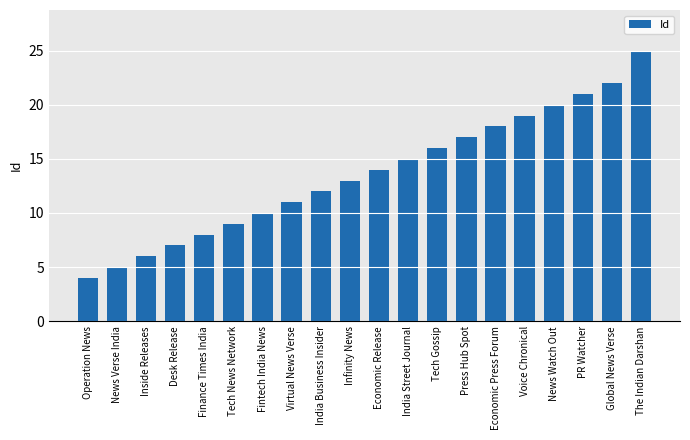

The value at Fintech India News is 10. True or false?

True